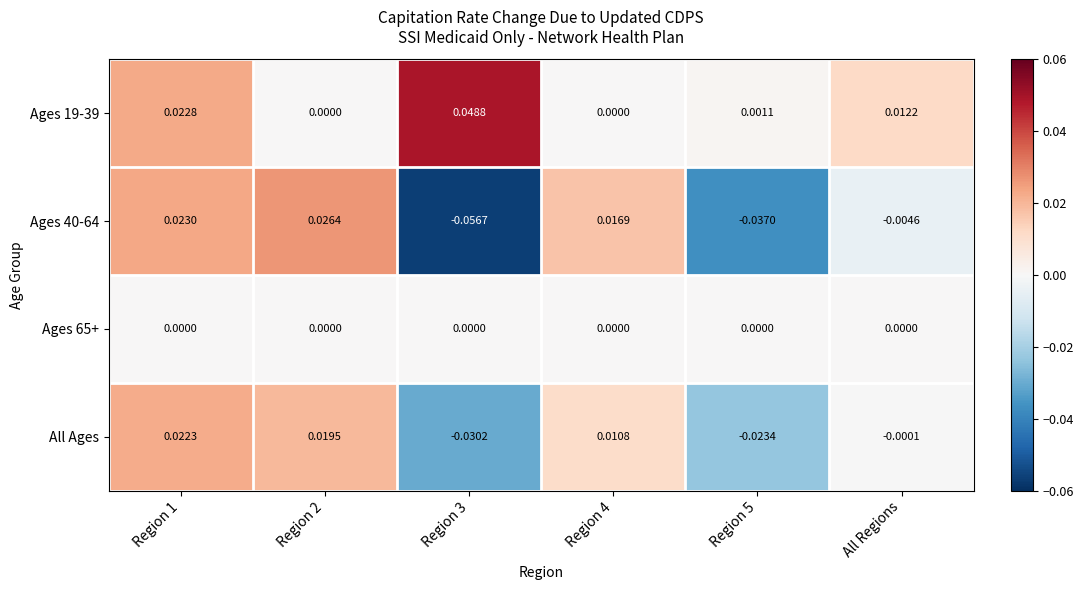

Which series has the widest spread of values?

Ages 40-64